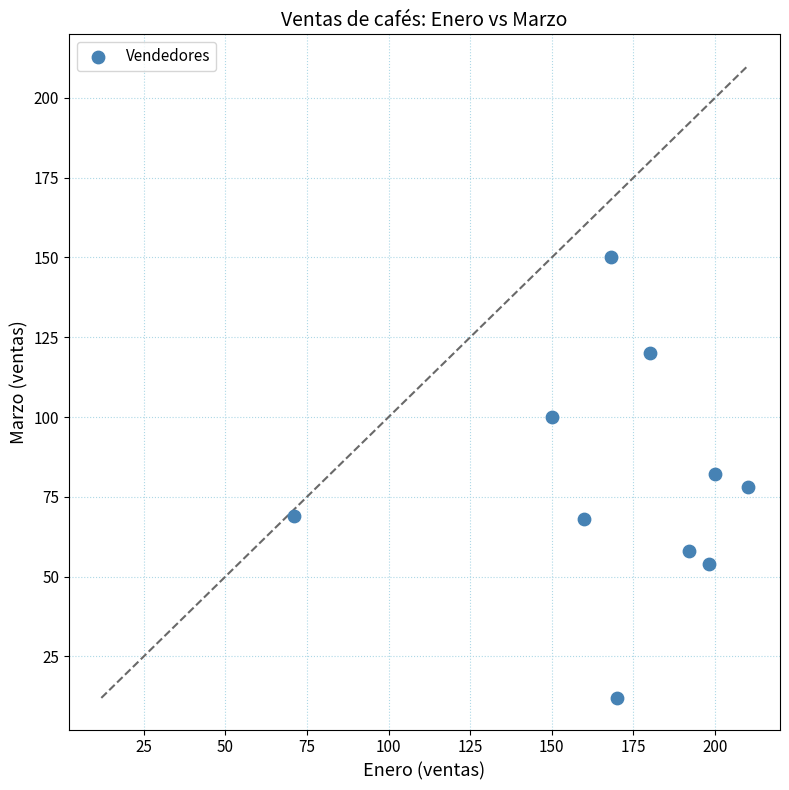

What is the range of X values (max minus min)?

139